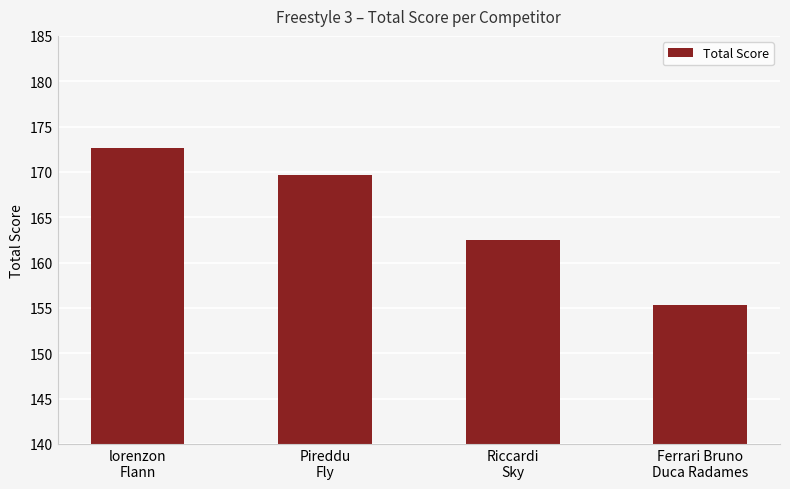

What is the approximate value at Pireddu
Fly?

169.7